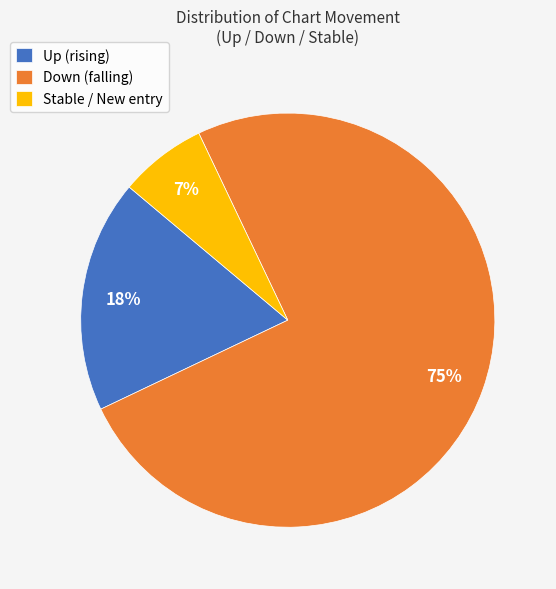

True or false: Up (rising) accounts for 18% of the total.

True